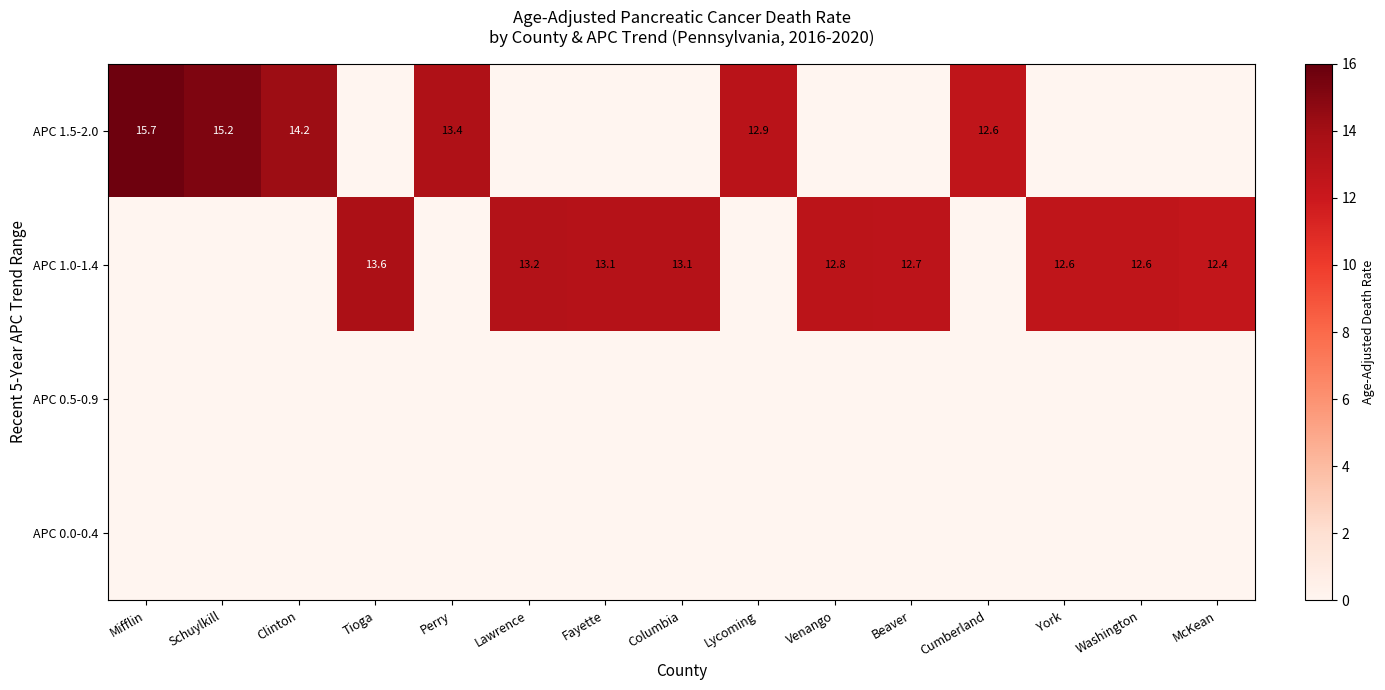

At Schuylkill, list the series in order from largest to smallest.

APC 1.5-2.0, APC 1.0-1.4, APC 0.5-0.9, APC 0.0-0.4